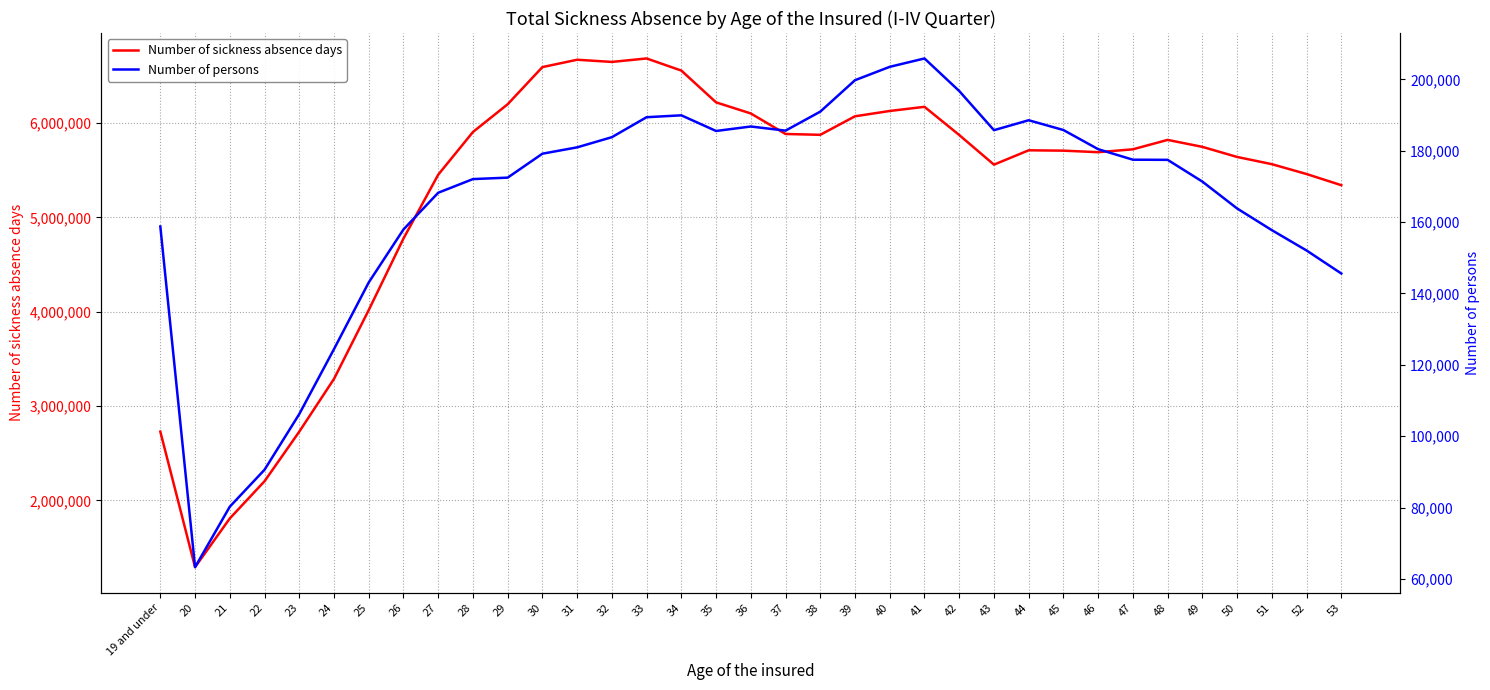

What position from the left is 42?

24